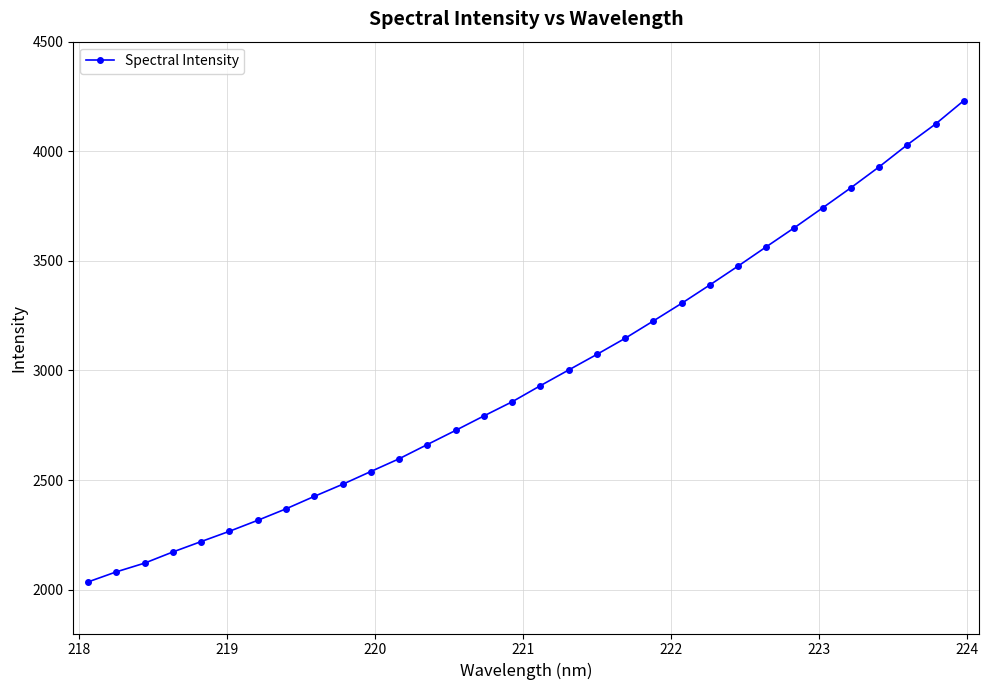

What is the minimum value shown in the chart?

2035.4